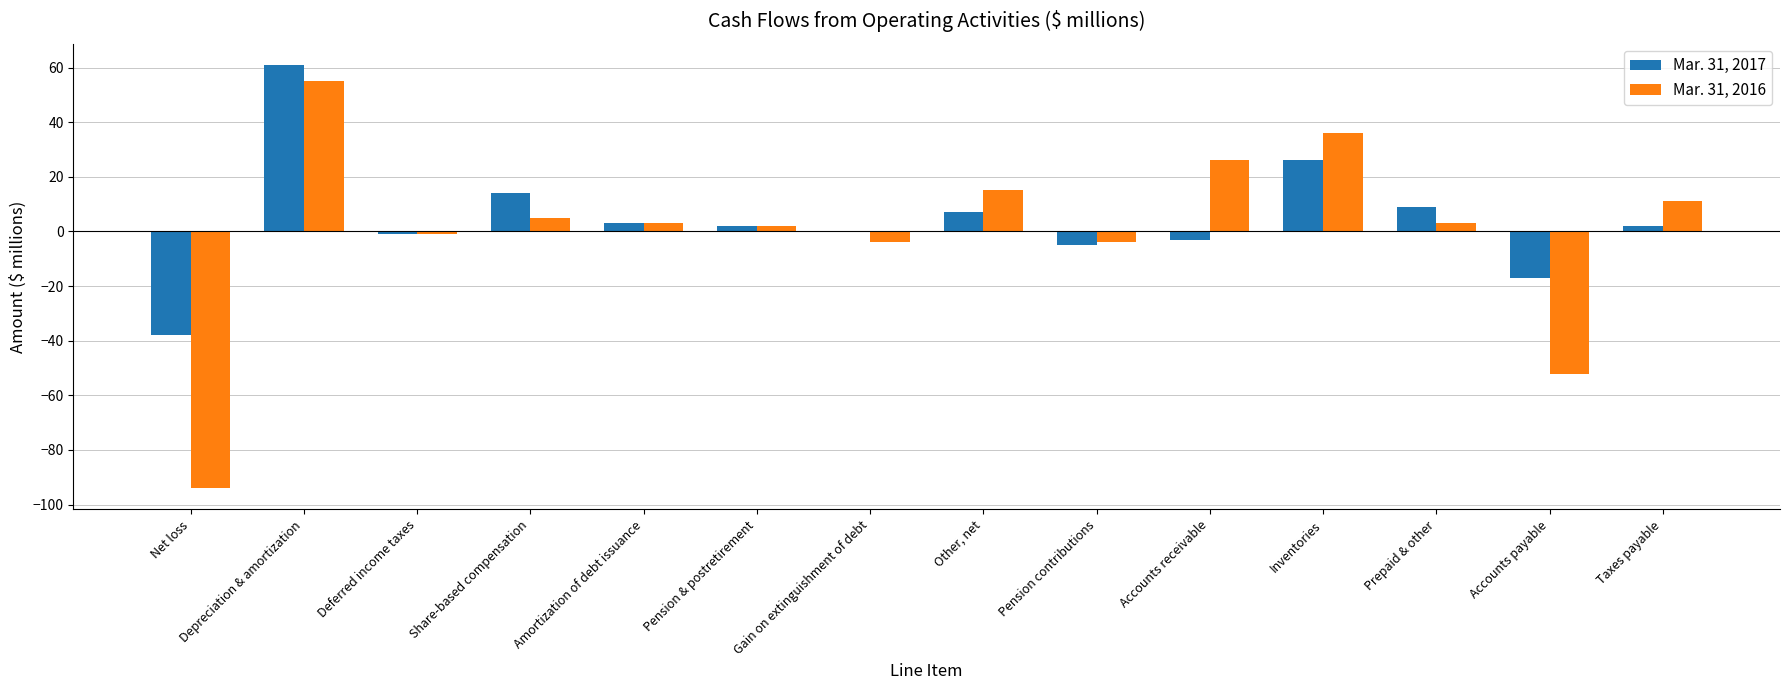

Is the value of Mar. 31, 2017 at Prepaid & other greater than the value of Mar. 31, 2016 at Deferred income taxes?

Yes